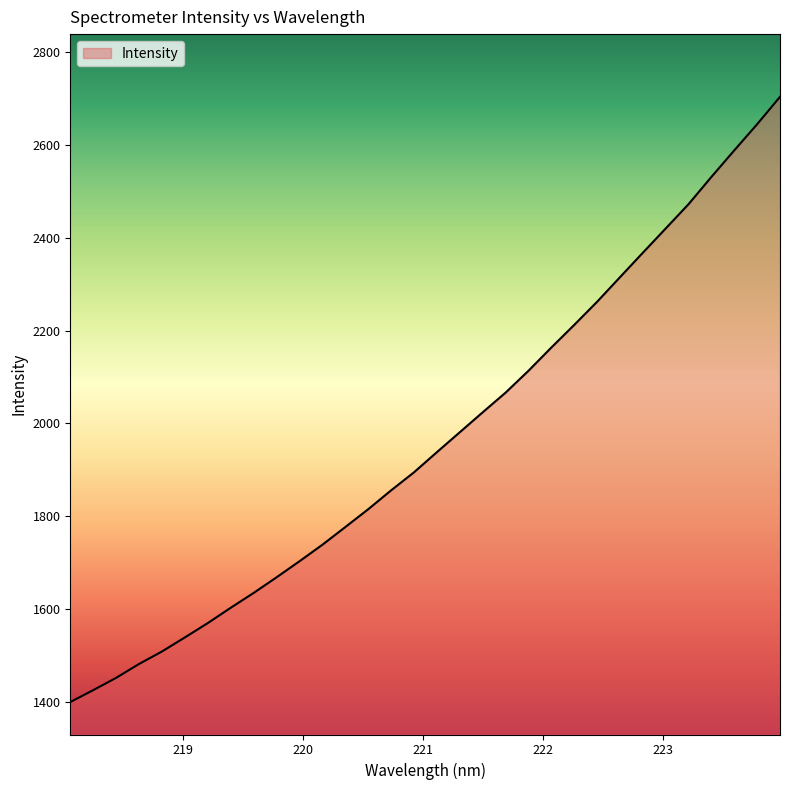

How many lines are shown in the chart?

1